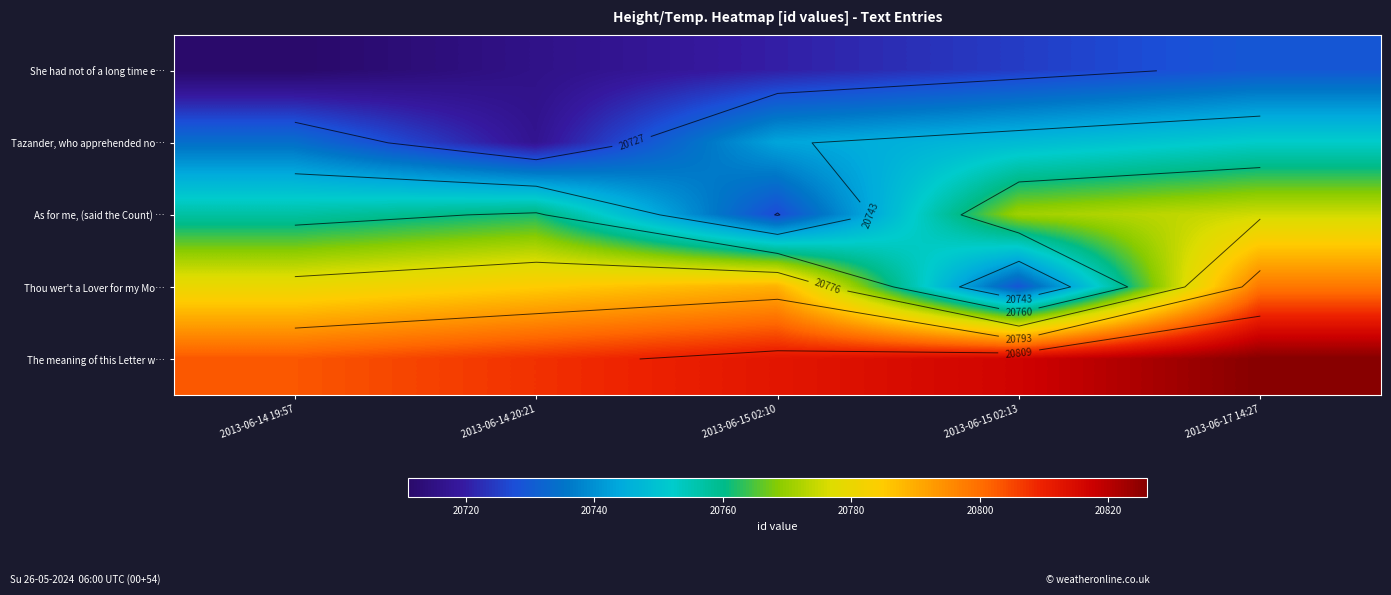

What is the total value across all series at 2013-06-14 19:57?

103785.0